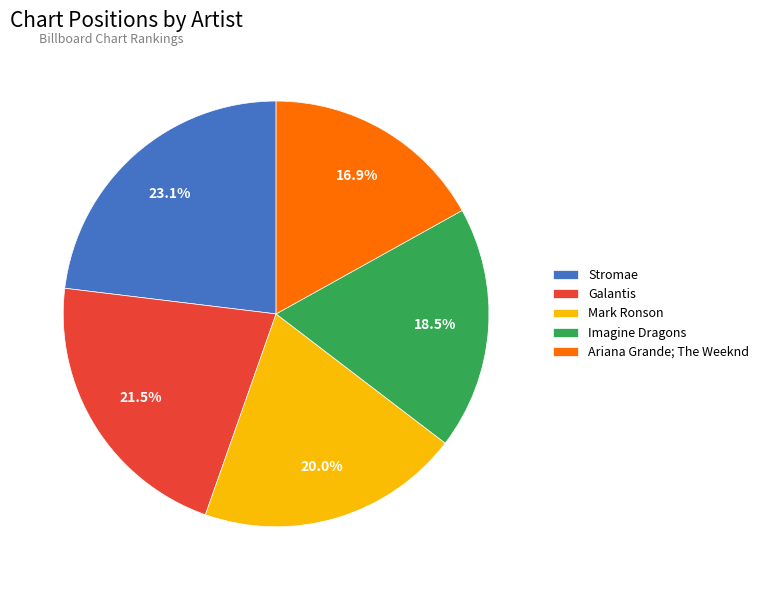

To the nearest percent, what percentage of the pie is Mark Ronson?

20%